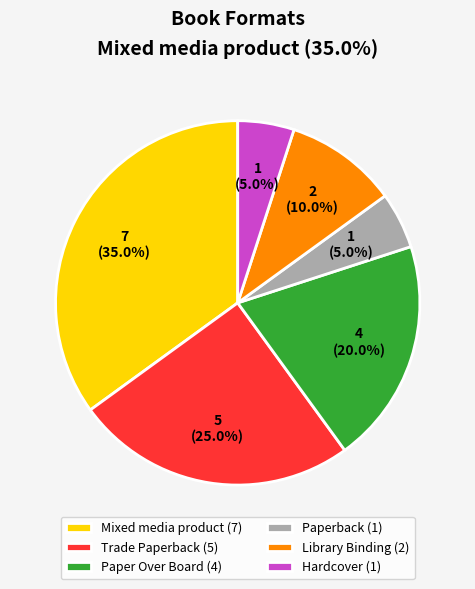

Is there any slice that represents more than half of the pie?

No